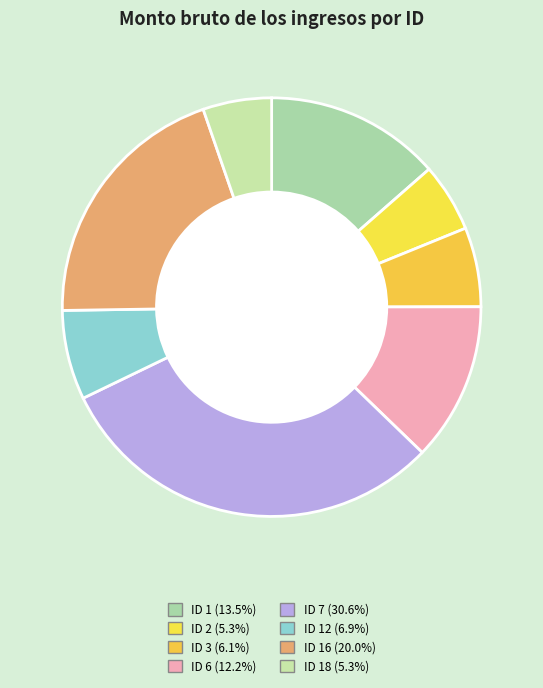

Rank the categories by value from highest to lowest.

ID 7, ID 16, ID 1, ID 6, ID 12, ID 3, ID 2, ID 18